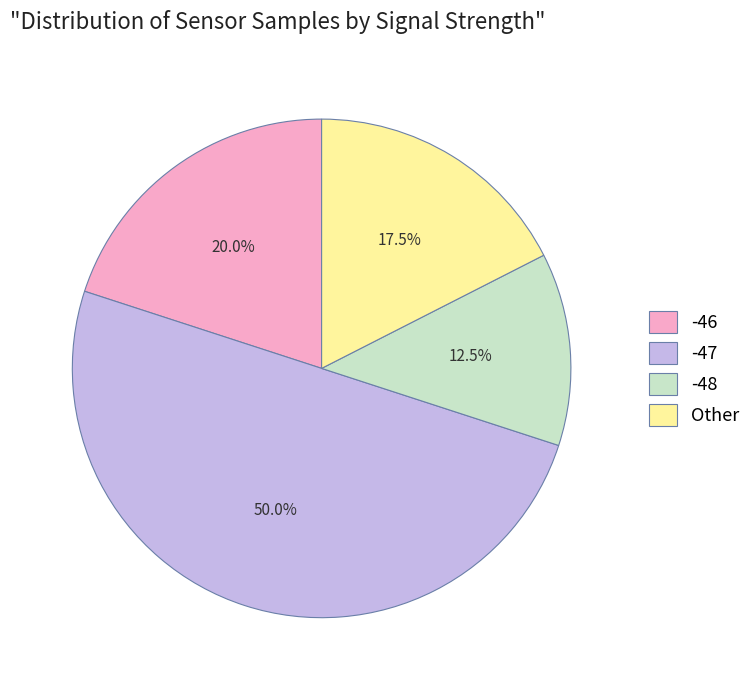

Which slice is the smallest?

-48